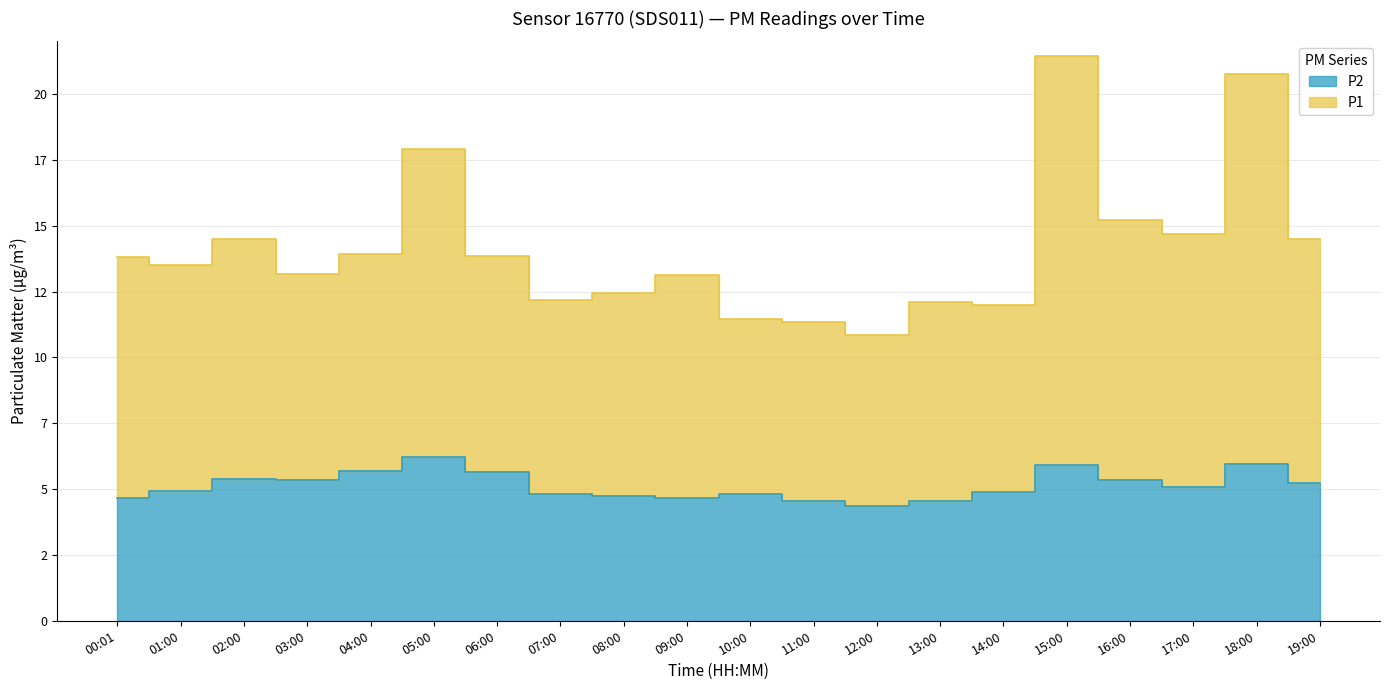

What are all the series names shown in the legend?

P1, P2